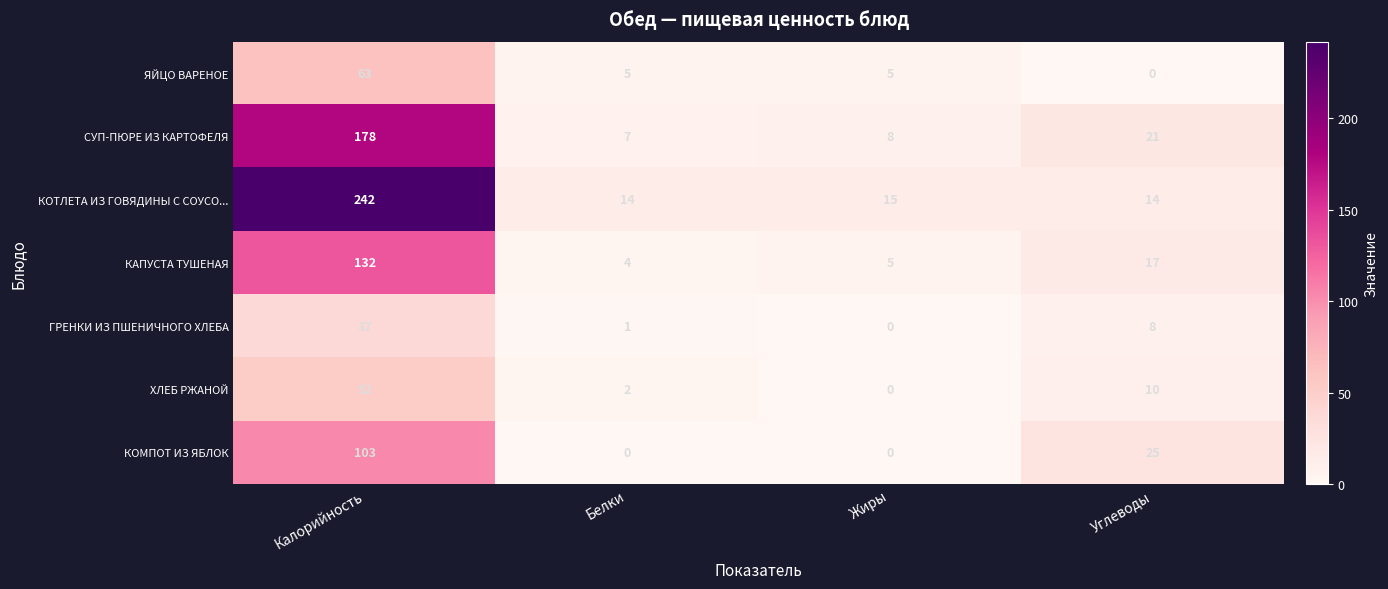

Which series has the largest range (max minus min)?

КОТЛЕТА ИЗ ГОВЯДИНЫ С СОУСО...